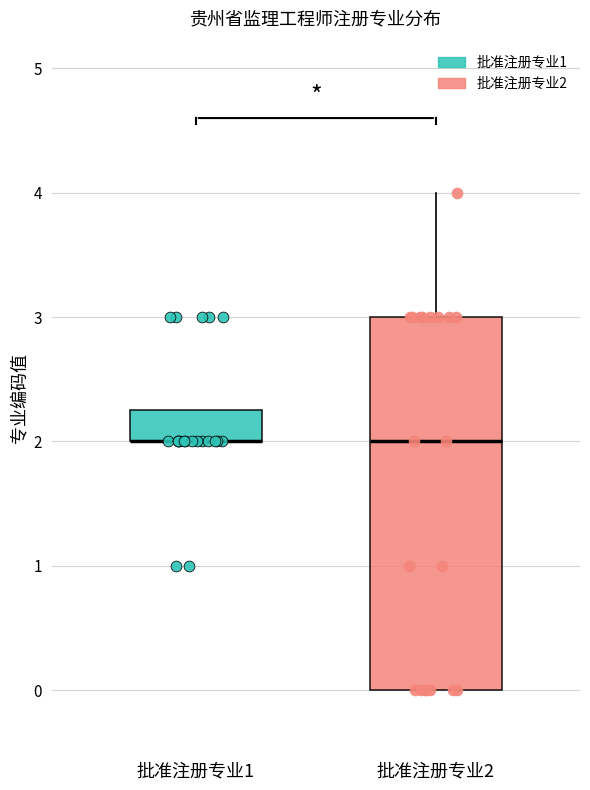

Reading left to right, read every box against the y-axis: the position of its median line, the range the box covers, and the ends of its whiskers. The values are not printed on the chart, so give them approximately, as read against the axis.

批准注册专业1: median 2.0 (drawn on the box's lower edge), box 2.0 to 2.3, whiskers 2.0 to 2.3
批准注册专业2: median 2.0, box 0.0 to 3.0, whiskers 0.0 to 4.0